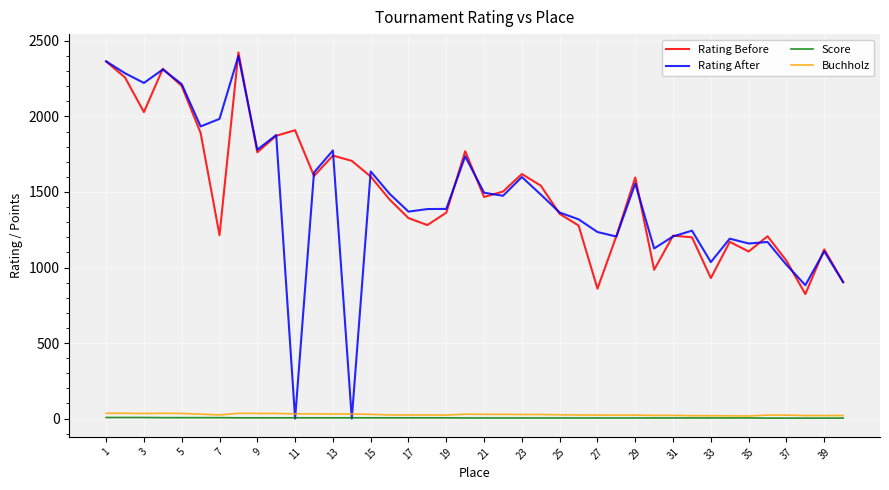

True or false: Rating Before and Buchholz intersect in this chart.

False